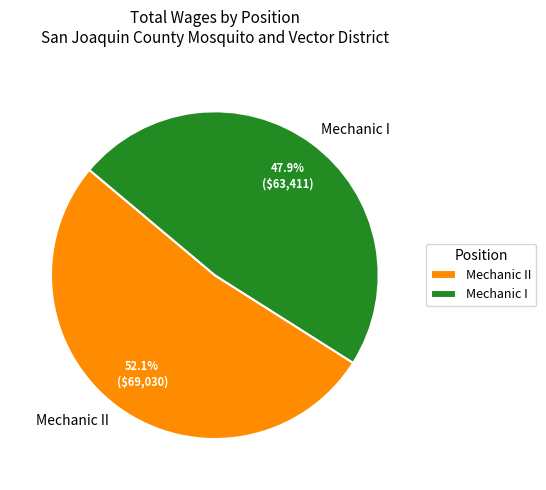

Which has a higher value, Mechanic I or Mechanic II?

Mechanic II